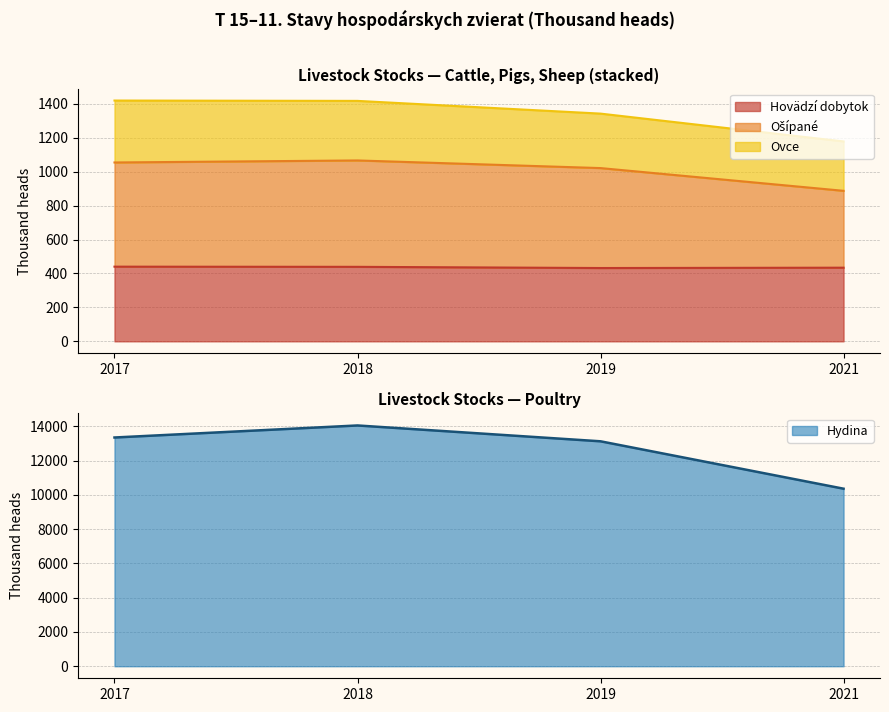

The value of Hovädzí dobytok at 2017 is 711. True or false?

False